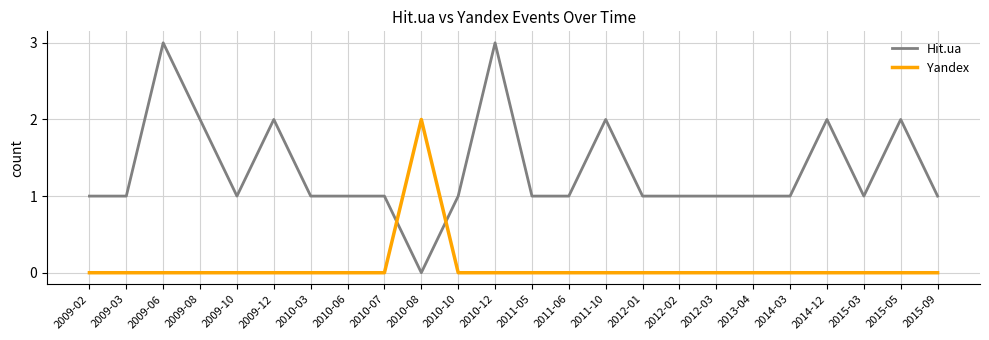

List the series in order of their overall mean, highest first.

Hit.ua, Yandex